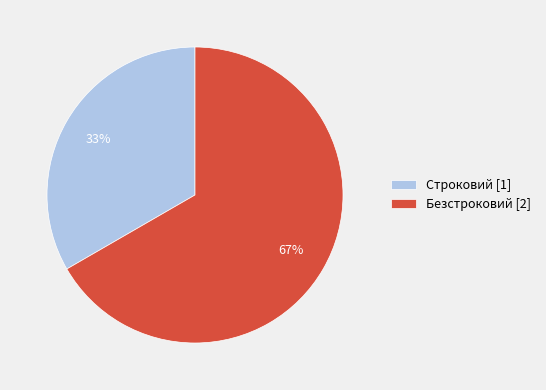

To the nearest percent, what percentage of the pie is Безстроковий?

67%